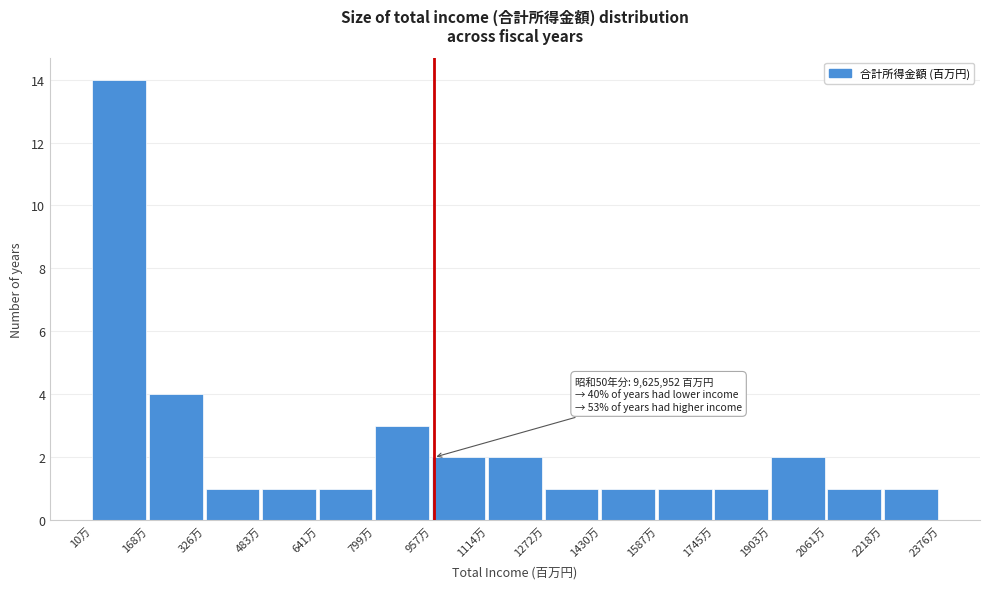

Reading left to right, transcribe all the data shown in this chart.

10万=14	168万=4	326万=1	483万=1	641万=1	799万=3	957万=2	1114万=2	1272万=1	1430万=1	1587万=1	1745万=1	1903万=2	2061万=1	2218万=1